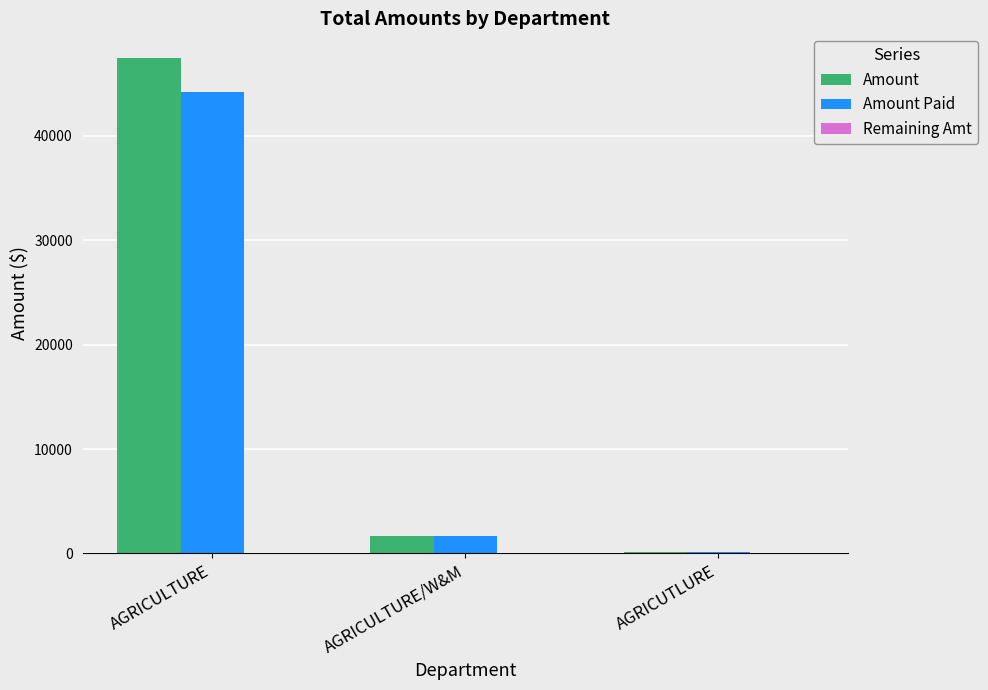

How many categories are shown in the chart?

3